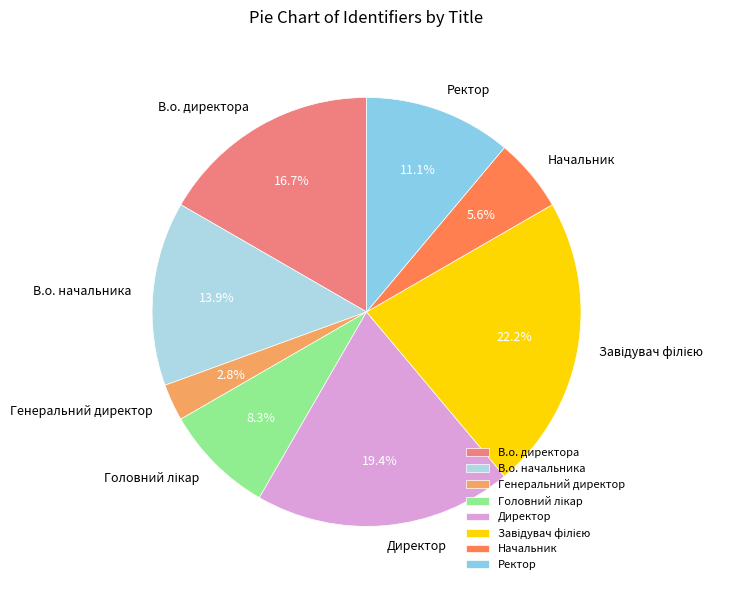

To the nearest percent, what is the difference between the largest and smallest slice percentages?

19%